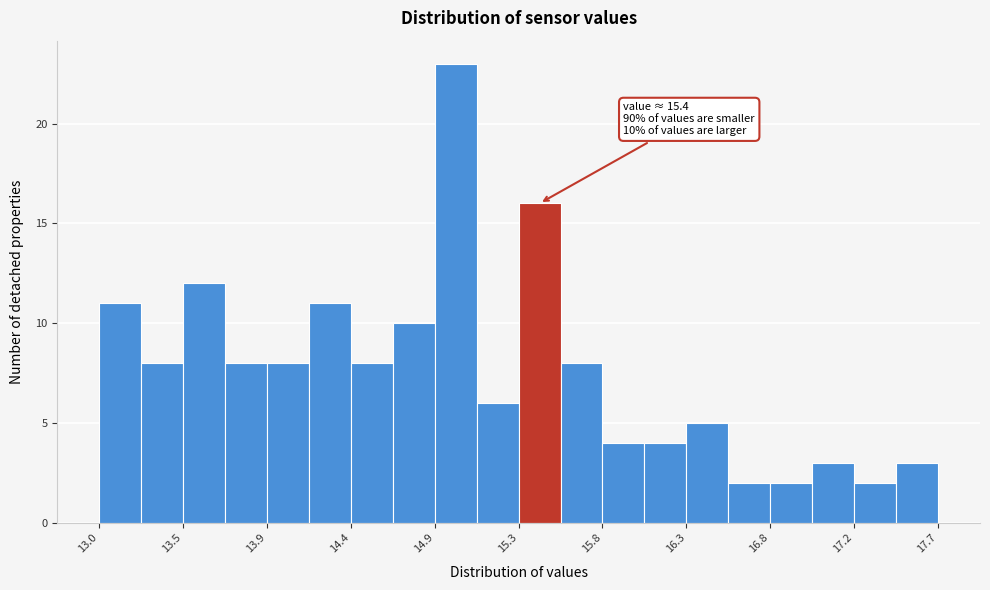

Over which range of the x-axis is the bar tallest?

14.880 to 15.115